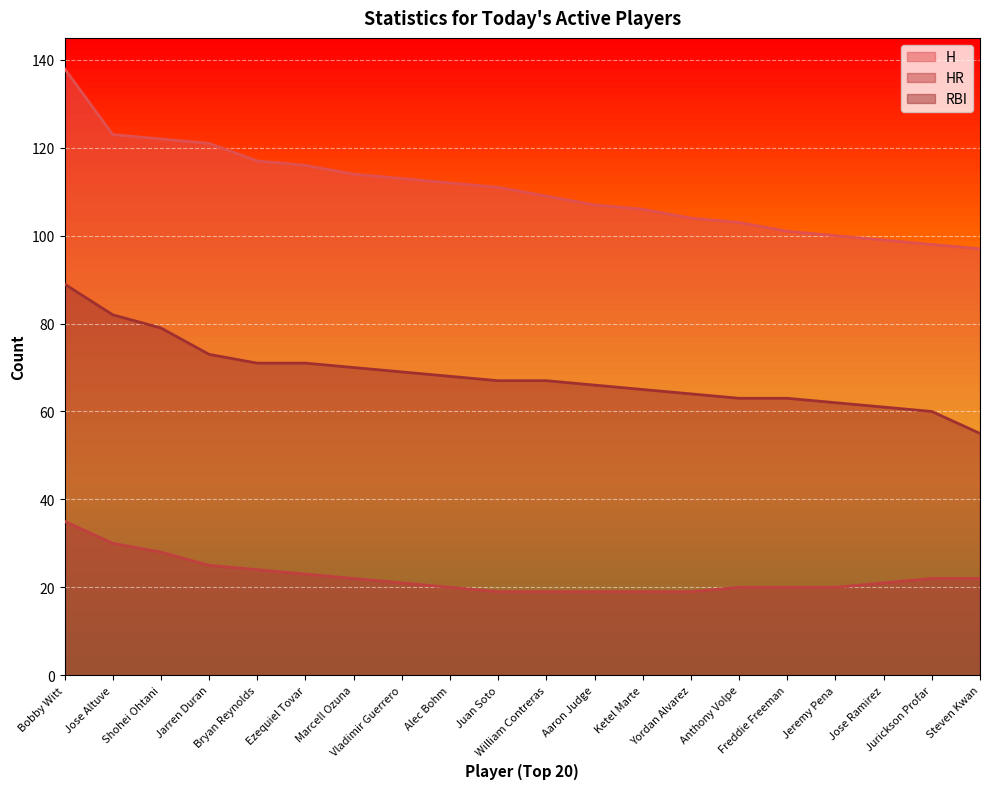

Reading left to right, list all the values displayed in this chart.

H: 138	123	122	121	117	116	114	113	112	111	109	107	106	104	103	101	100	99	98	97
HR: 35	30	28	25	24	23	22	21	20	19	19	19	19	19	20	20	20	21	22	22
RBI: 89	82	79	73	71	71	70	69	68	67	67	66	65	64	63	63	62	61	60	55